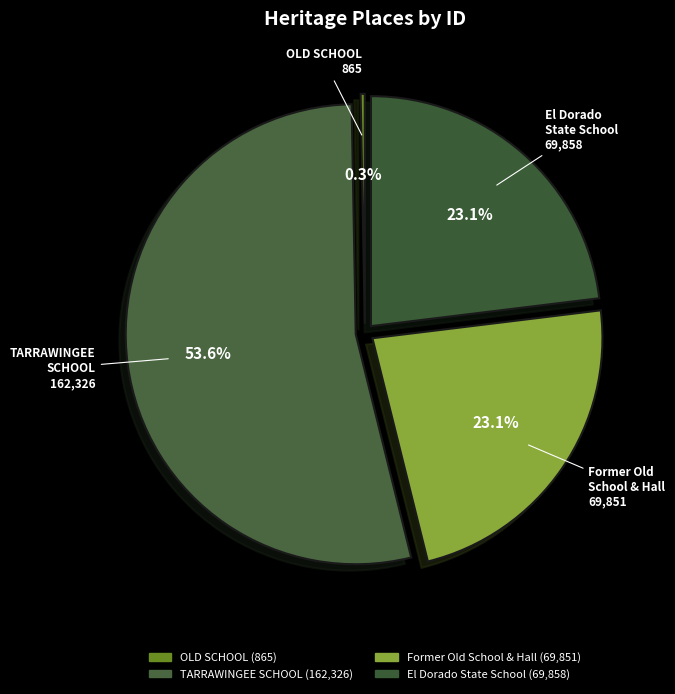

Does El Dorado State School account for over 50% of the chart?

No